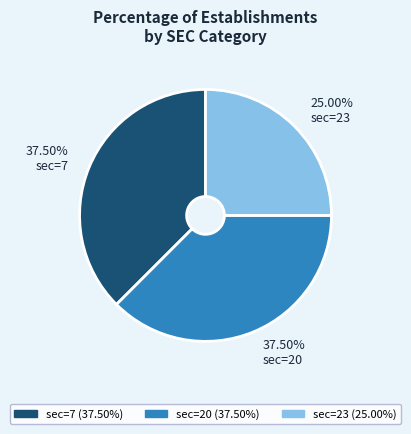

Is the sum of 37.50% sec=20 and 25.00% sec=23 greater than half?

Yes